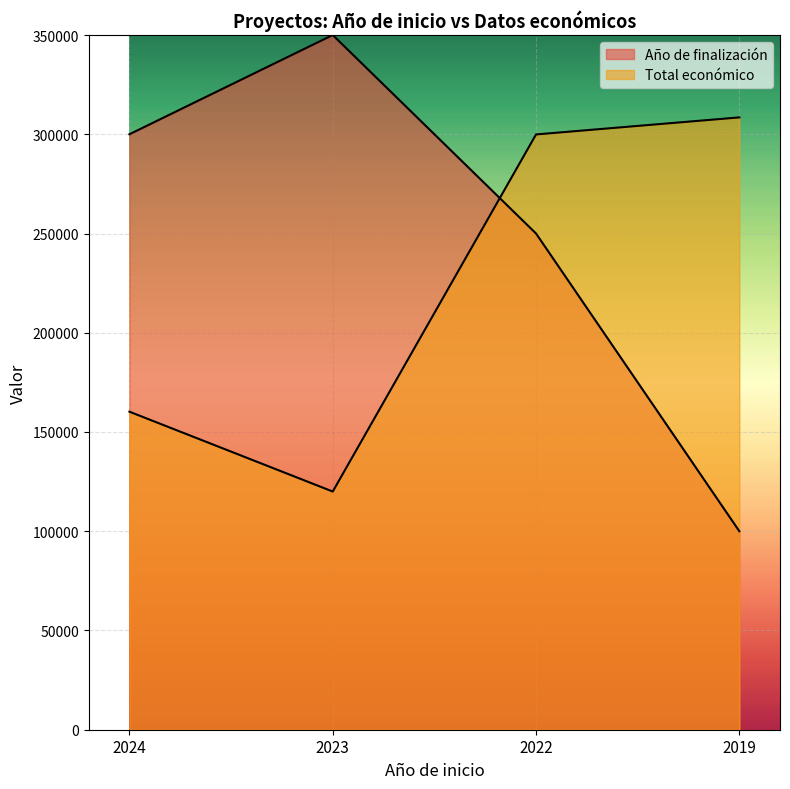

At which category is the sum across all series the highest?

2022